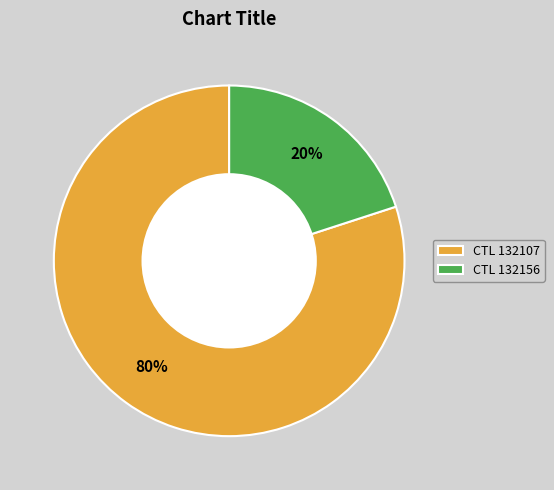

Which category has the smallest portion of the pie?

CTL 132156